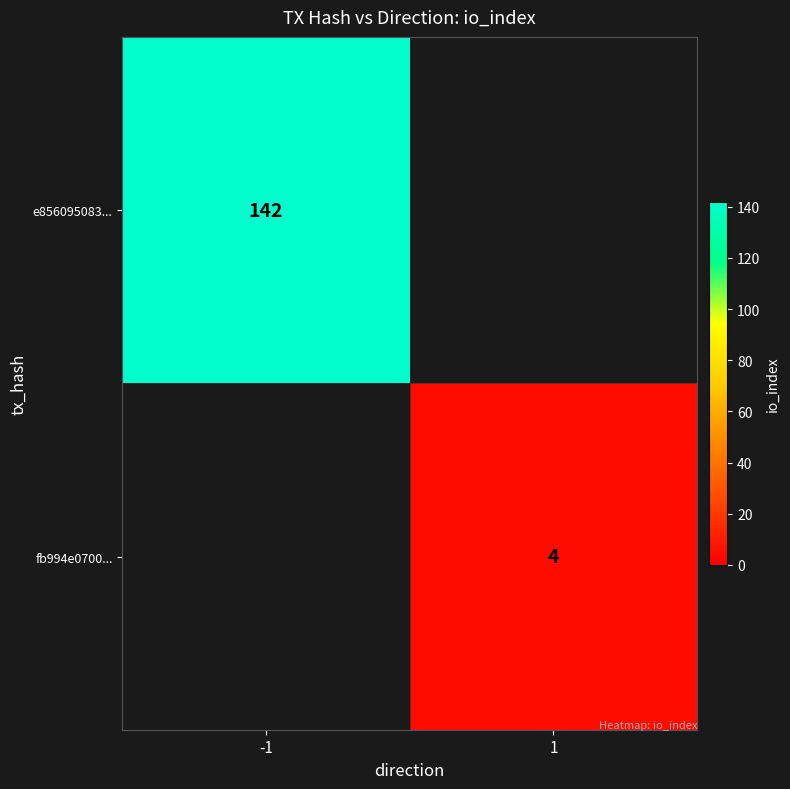

At how many categories does at least one series exceed 105?

1